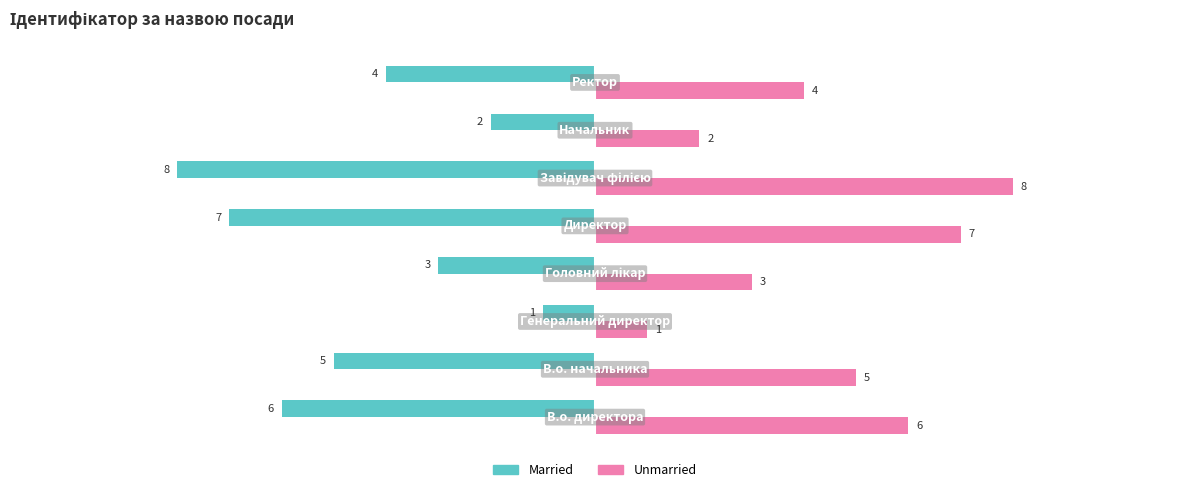

How many categories are shown in the chart?

8